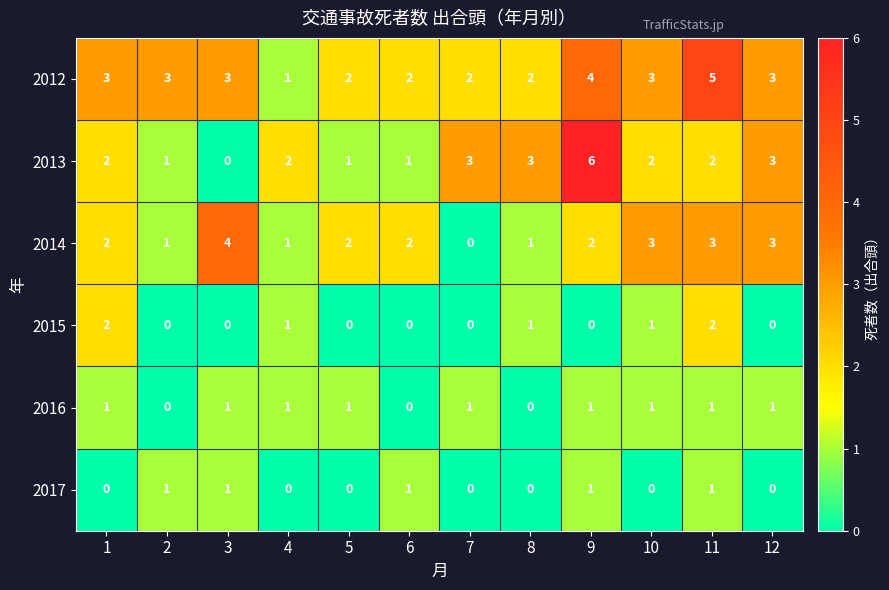

At how many categories does at least one series exceed 0?

12